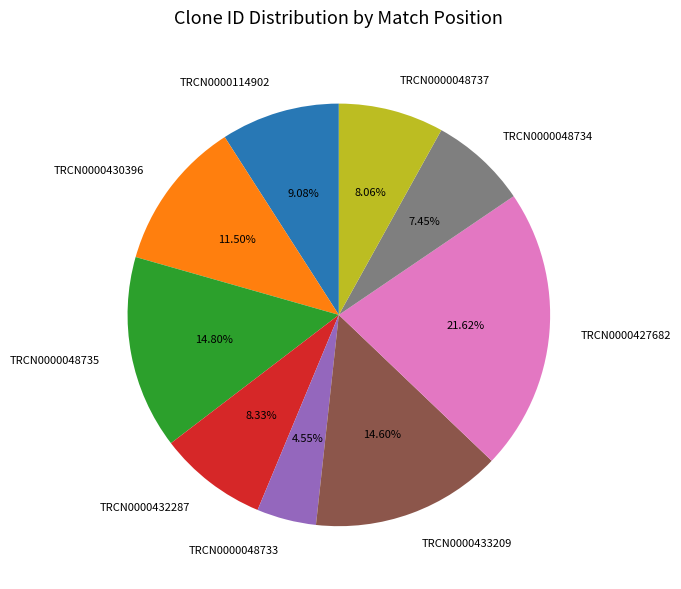

Is it true that TRCN0000430396 is 23% of the pie?

False